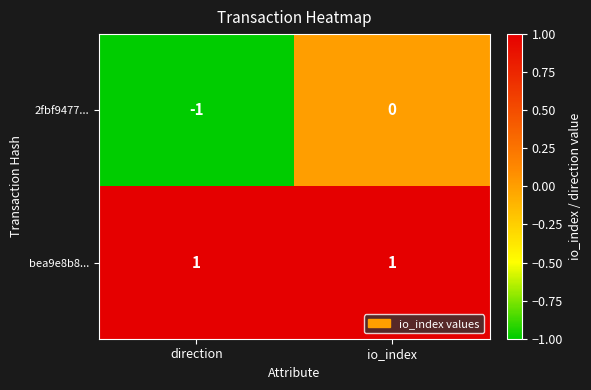

Where is 2fbf9477... nearest to the value 0?

io_index